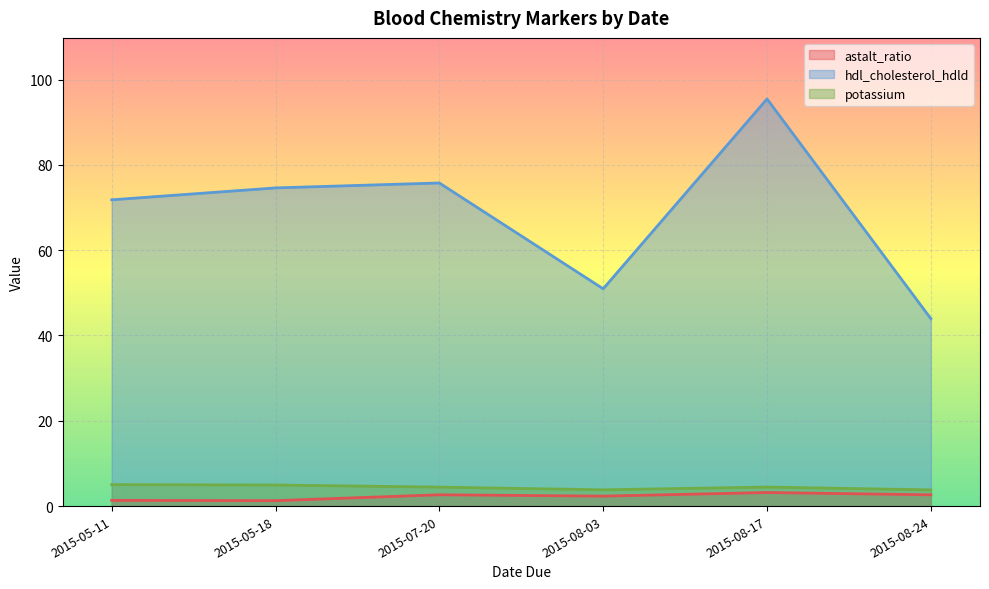

True or false: hdl_cholesterol_hdld and potassium intersect in this chart.

False